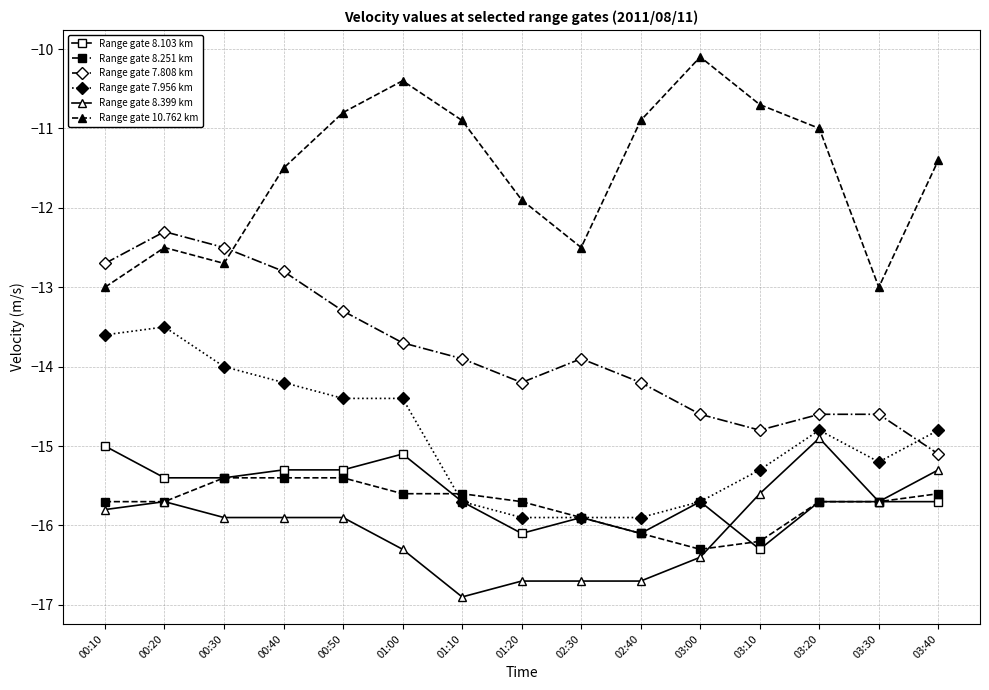

What is the approximate value of Range gate 7.808 km at 02:30?

-13.9